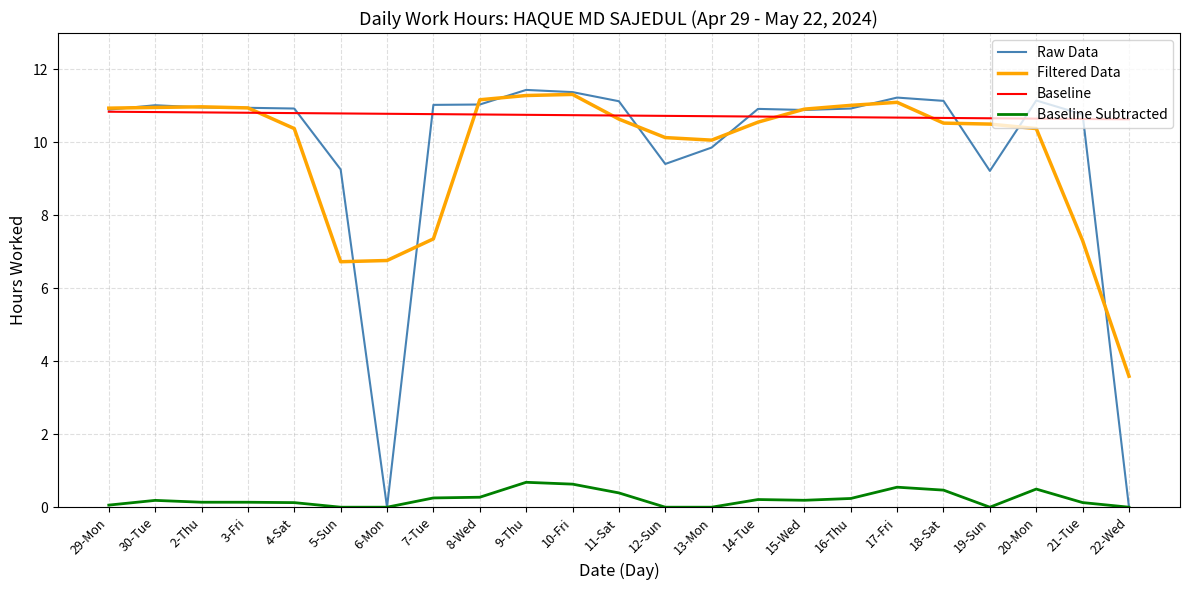

The Baseline series shows 18.6 at 20-Mon. True or false?

False